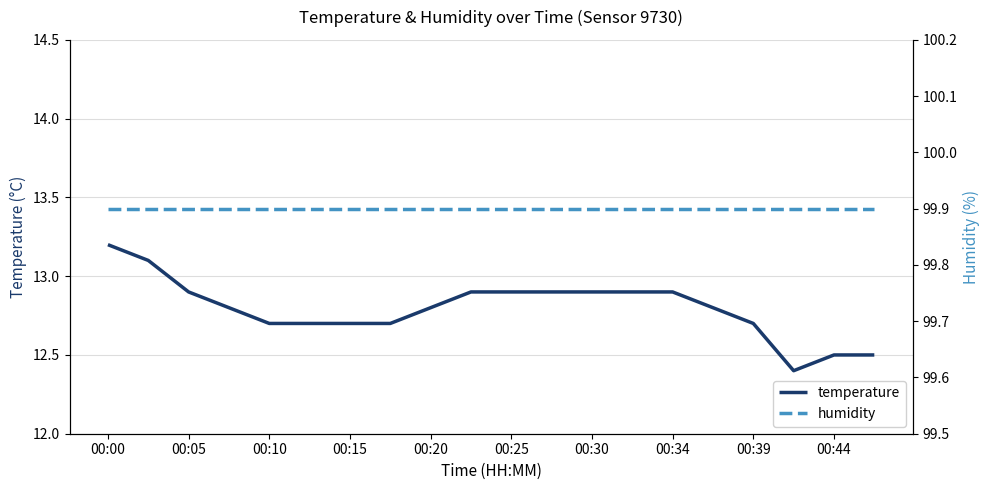

Is it true that temperature equals 5.7 at 00:30?

False